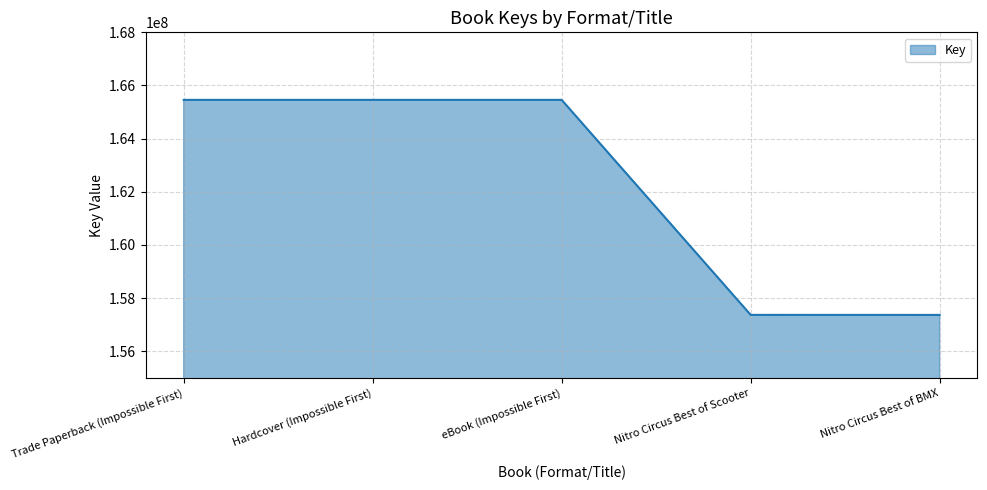

True or false: the data shows 157369427 at Nitro Circus Best of Scooter.

True